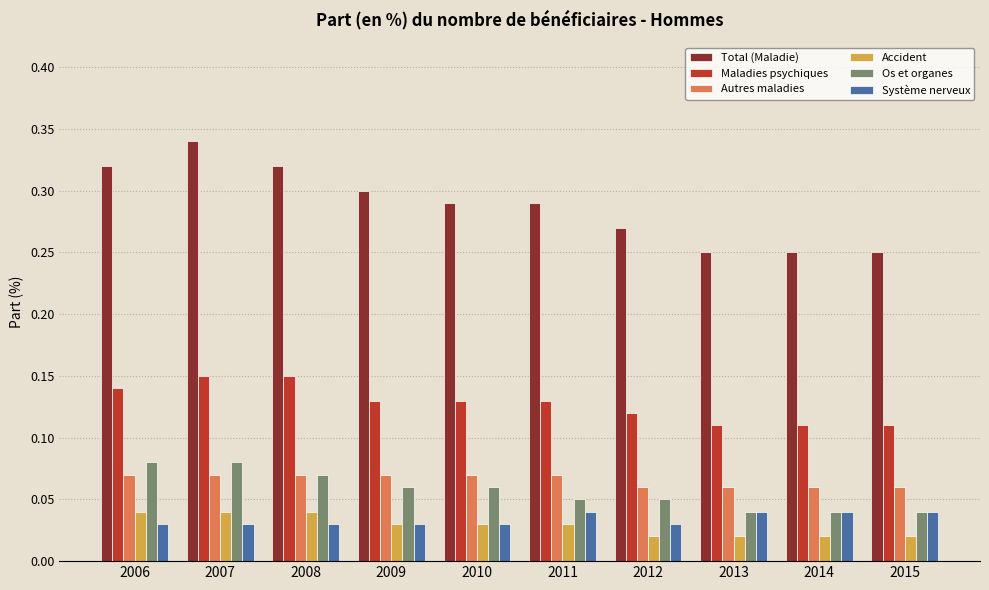

At how many categories does at least one series exceed 0?

10